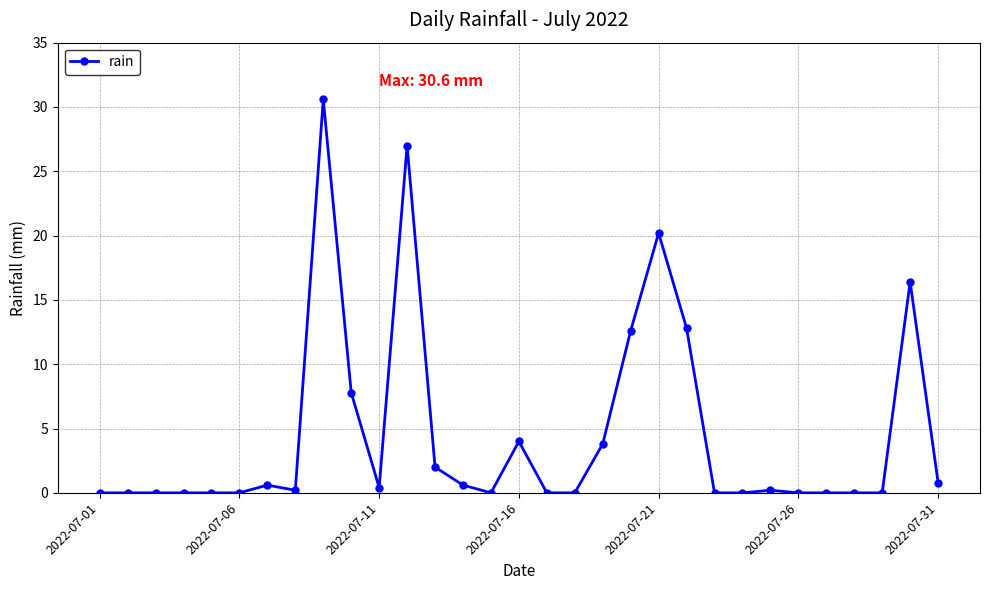

How many lines are shown in the chart?

1